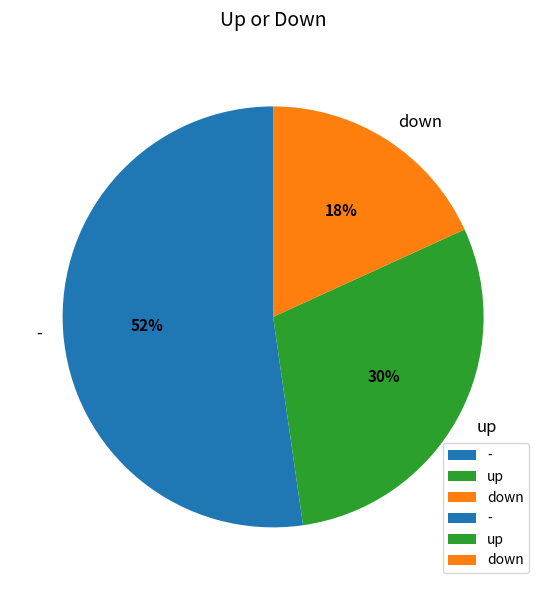

To the nearest percent, what is the combined percentage of down and -?

70%